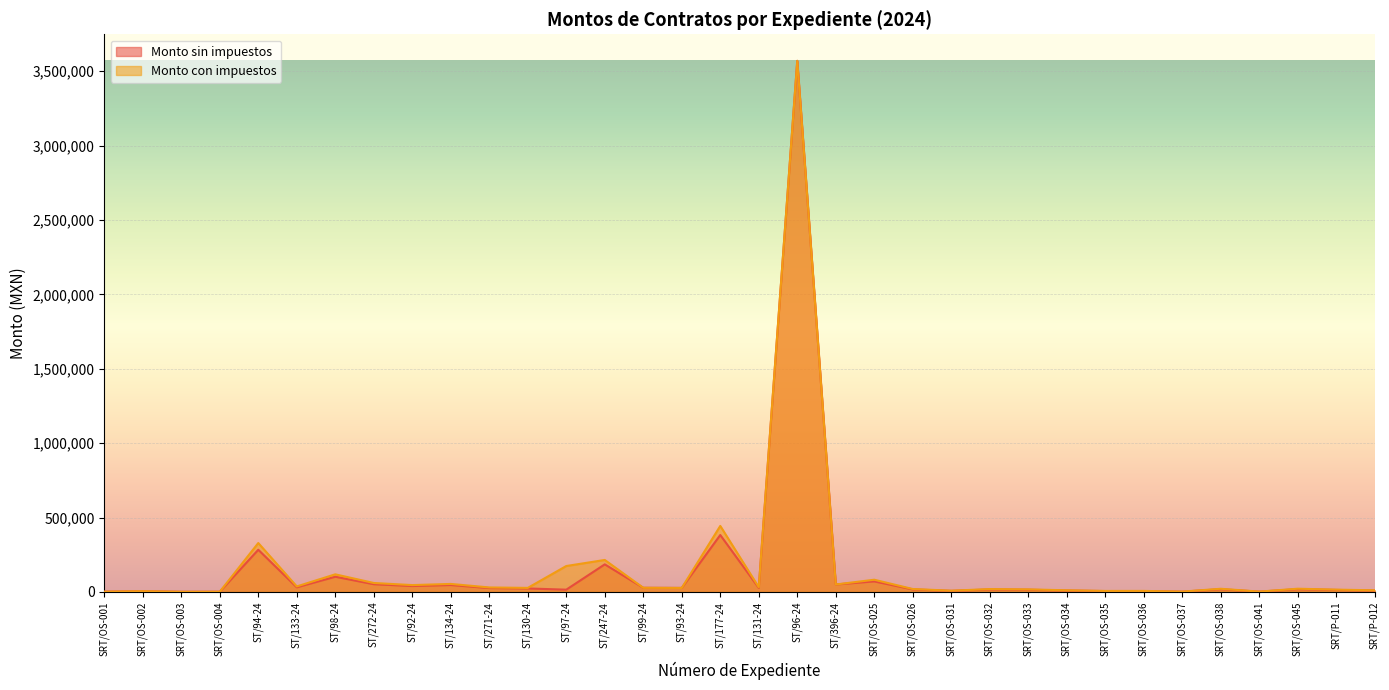

Does the chart display data point markers on the line(s)?

No